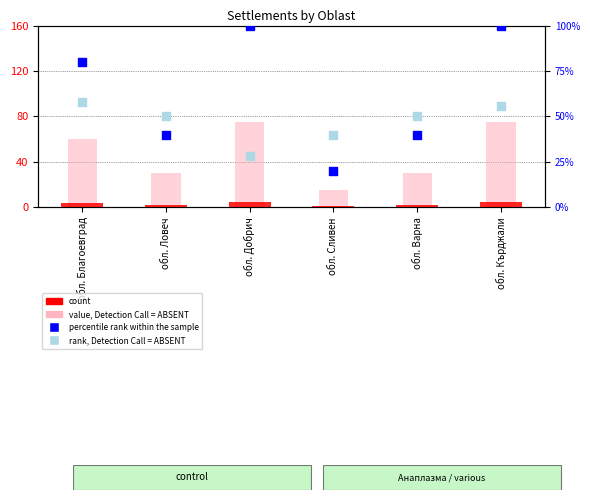

Which series contains the lowest Y value?

count